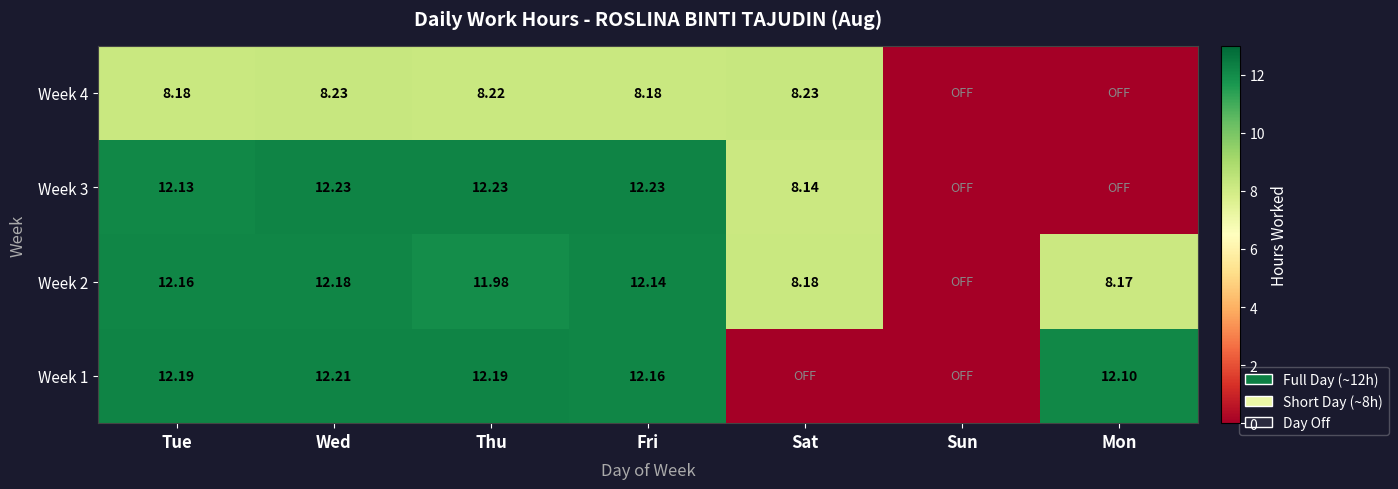

Is the value of Week 1 at Thu greater than the value of Week 4 at Tue?

Yes